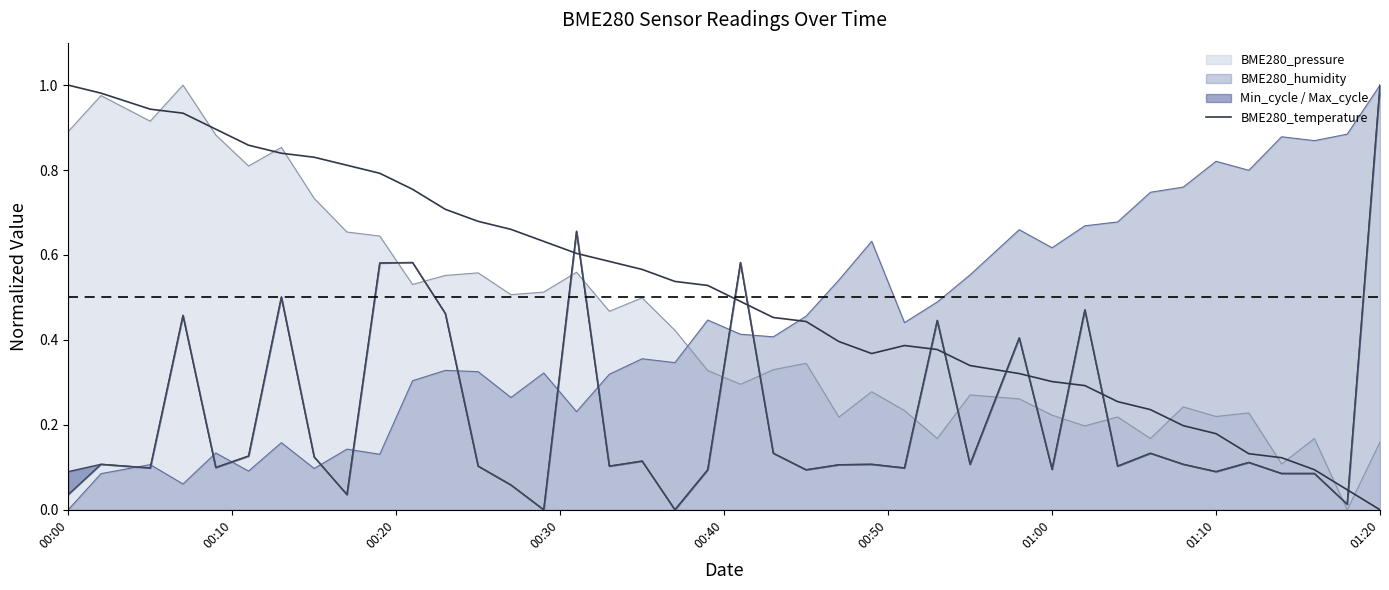

How many lines are shown in the chart?

1